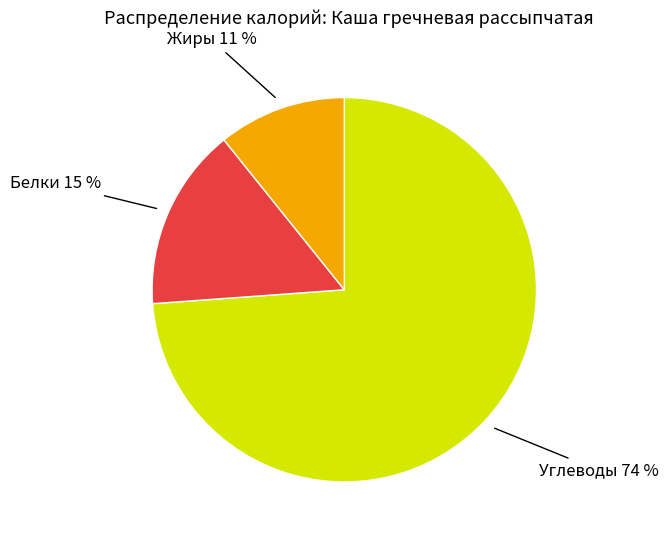

Combined, do Белки and Жиры account for over 50%?

No